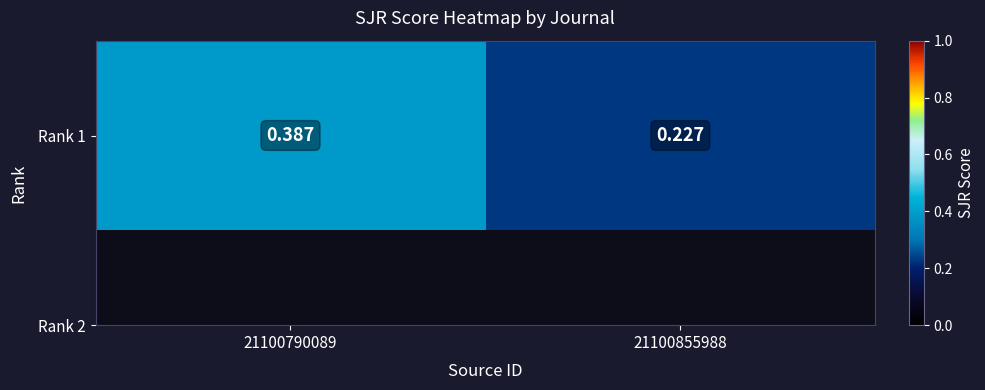

What is the smallest value displayed?

0.2